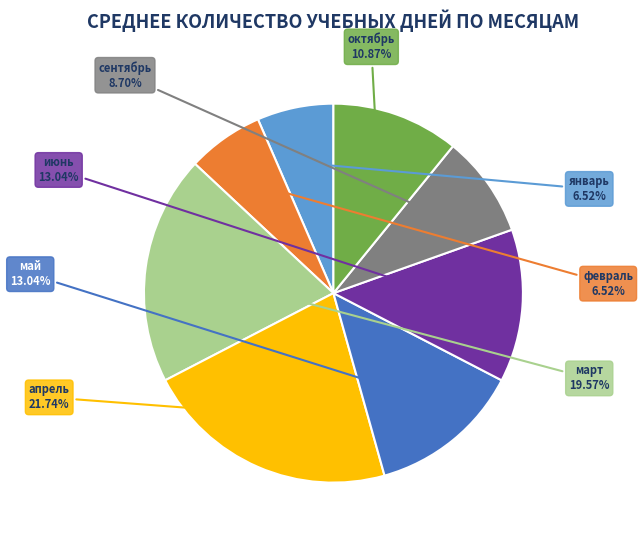

How many segments does this pie chart have?

8